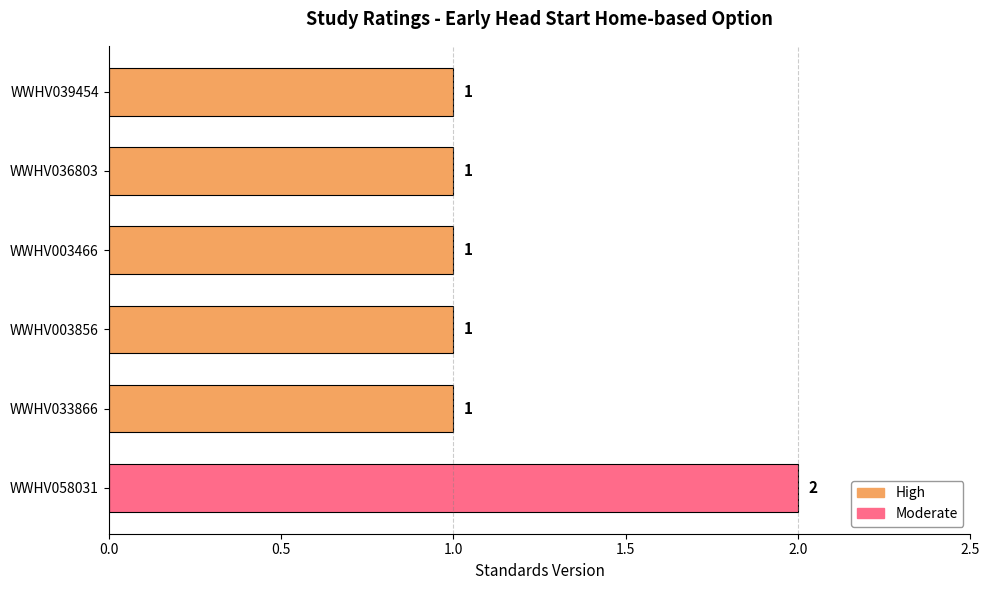

Reading left to right, extract all data points from this chart.

WWHV039454=1	WWHV036803=1	WWHV003466=1	WWHV003856=1	WWHV033866=1	WWHV058031=2